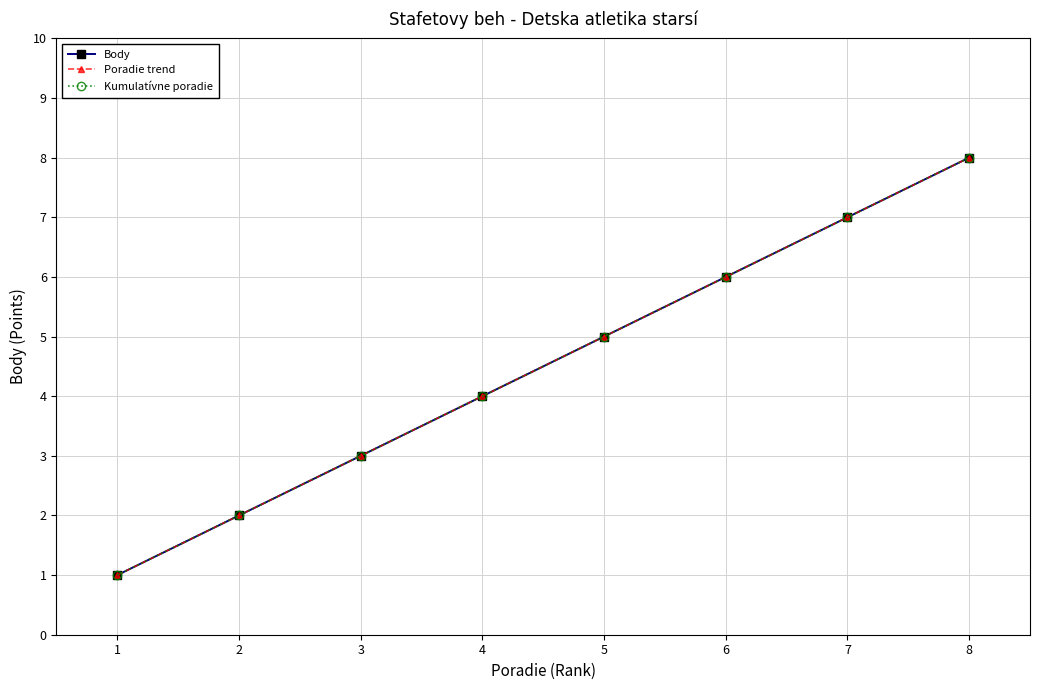

At which label does Body reach its minimum?

1